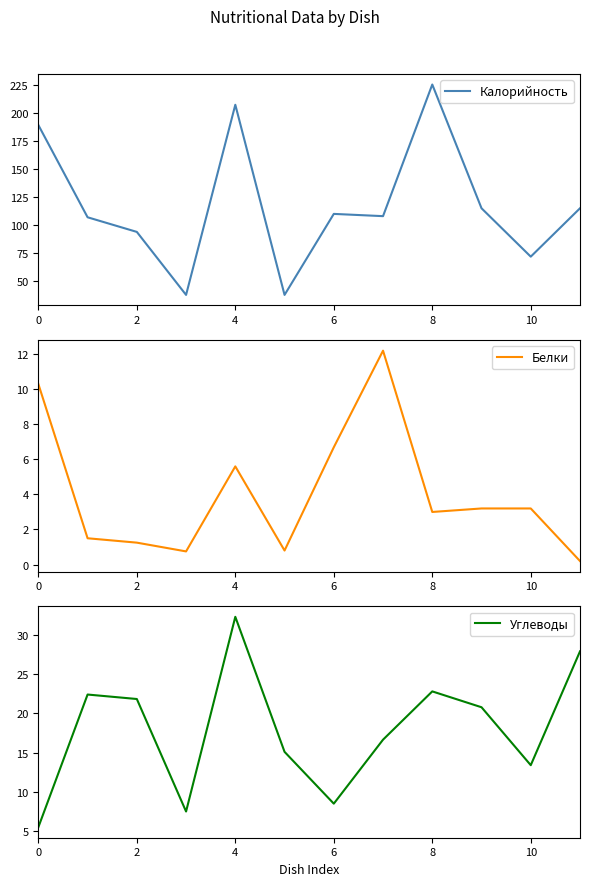

Which series changed the most between 9 and 10?

Калорийность